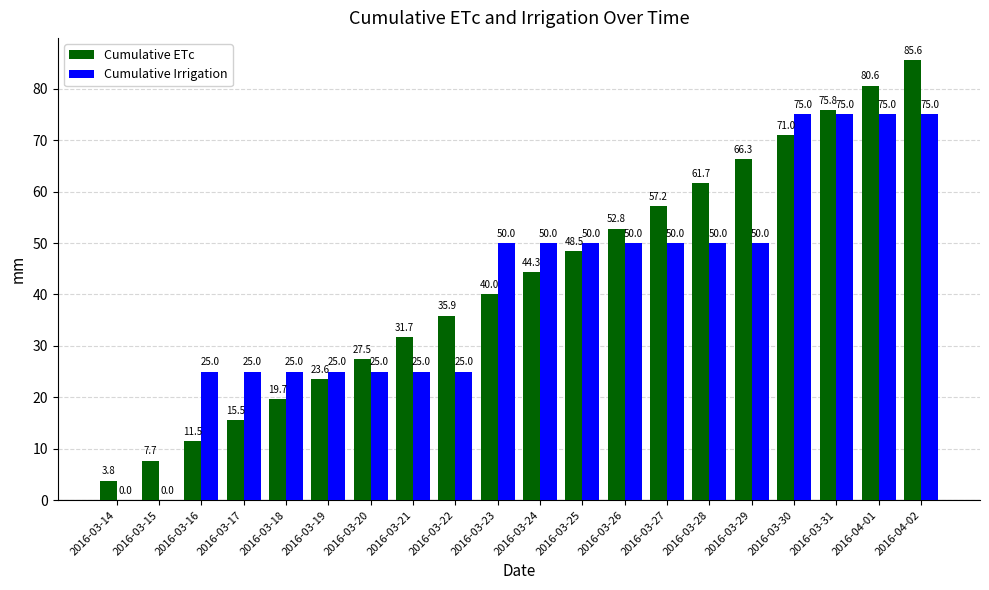

True or false: Cumulative Irrigation has a value of 25.0 at 2016-03-17.

True